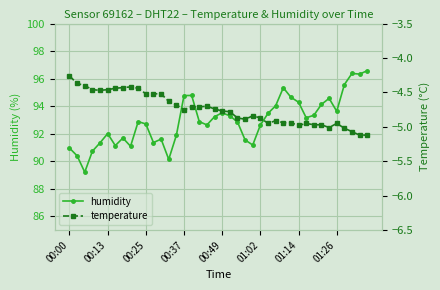

Rank the series by their maximum value, from lowest to highest.

temperature, humidity